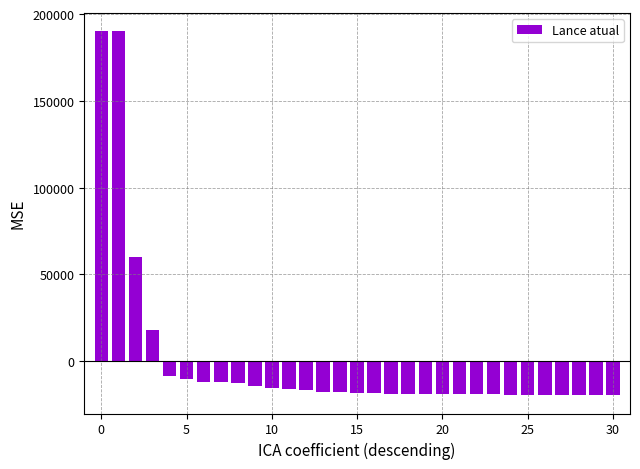

What is the maximum value shown in the chart?

190238.1